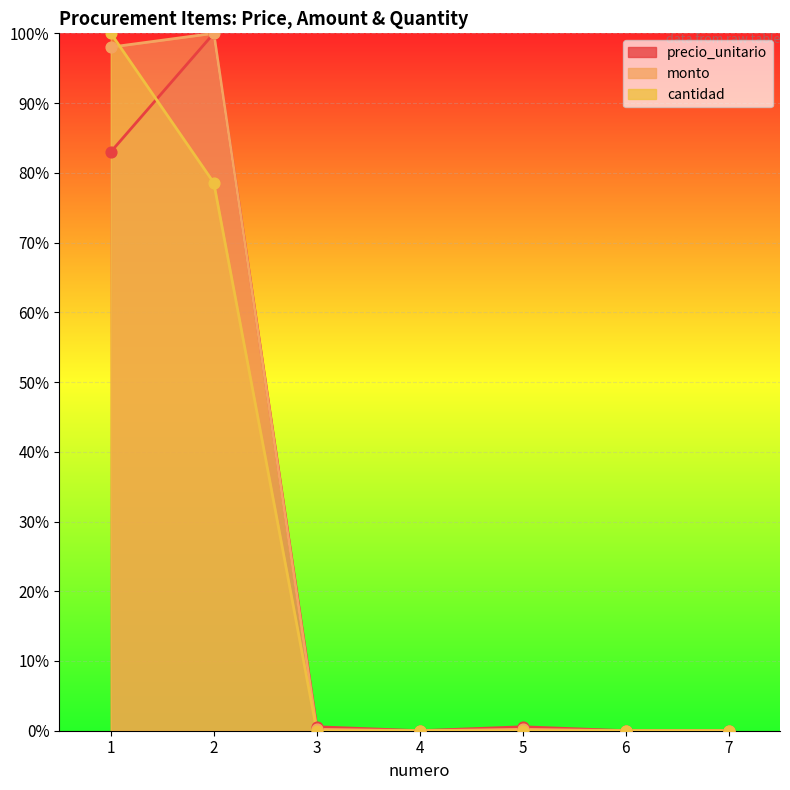

Which series contains the highest Y value?

precio_unitario